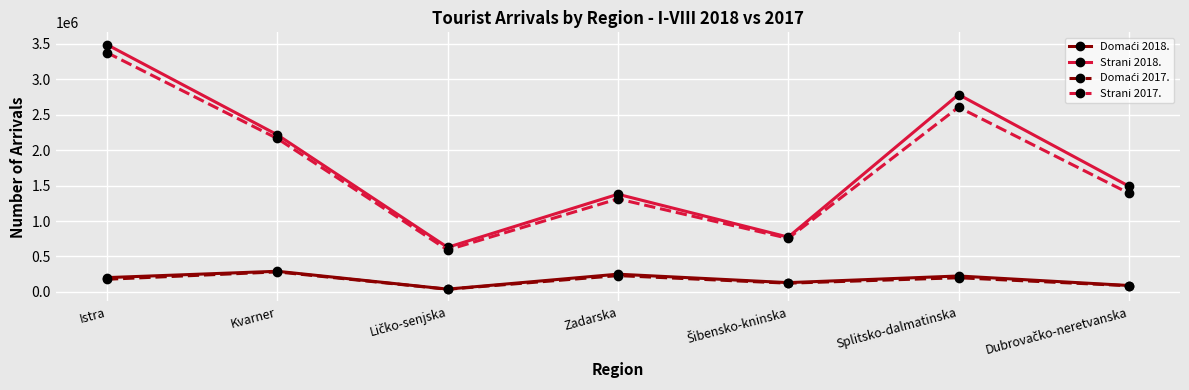

The value of Strani 2017. at Splitsko-dalmatinska is 976807. True or false?

False